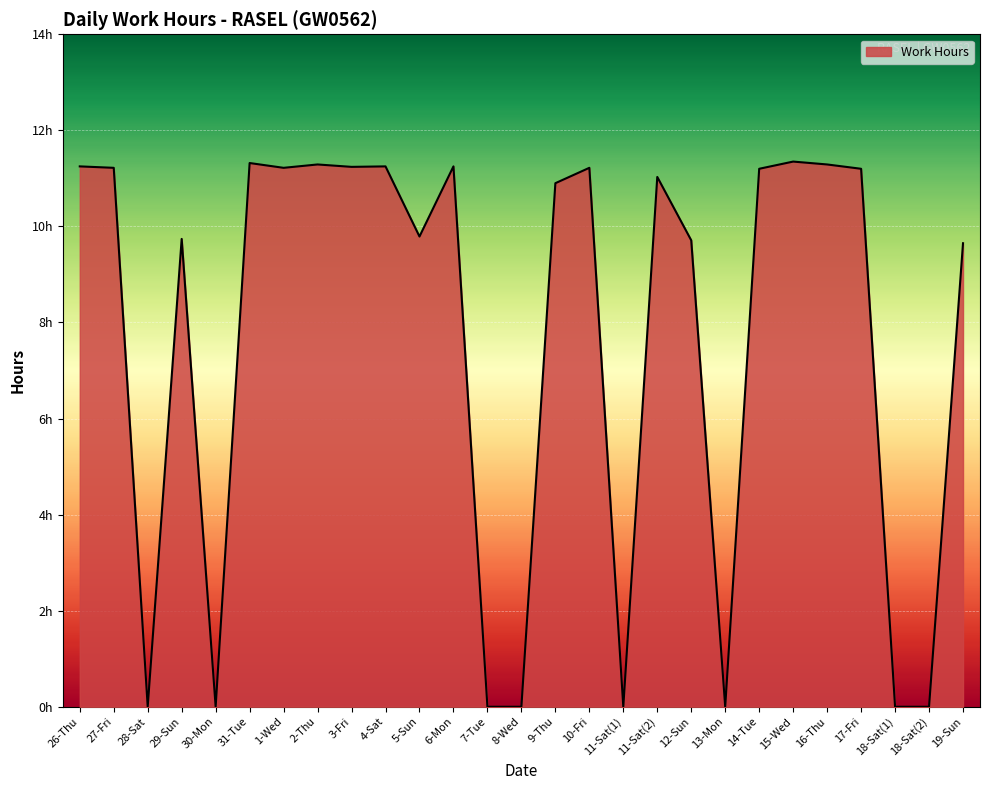

Rank the categories by value from lowest to highest.

28-Sat, 30-Mon, 7-Tue, 8-Wed, 11-Sat(1), 13-Mon, 18-Sat(1), 18-Sat(2), 19-Sun, 12-Sun, 29-Sun, 5-Sun, 9-Thu, 11-Sat(2), 14-Tue, 17-Fri, 27-Fri, 1-Wed, 10-Fri, 3-Fri, 26-Thu, 4-Sat, 6-Mon, 2-Thu, 16-Thu, 31-Tue, 15-Wed